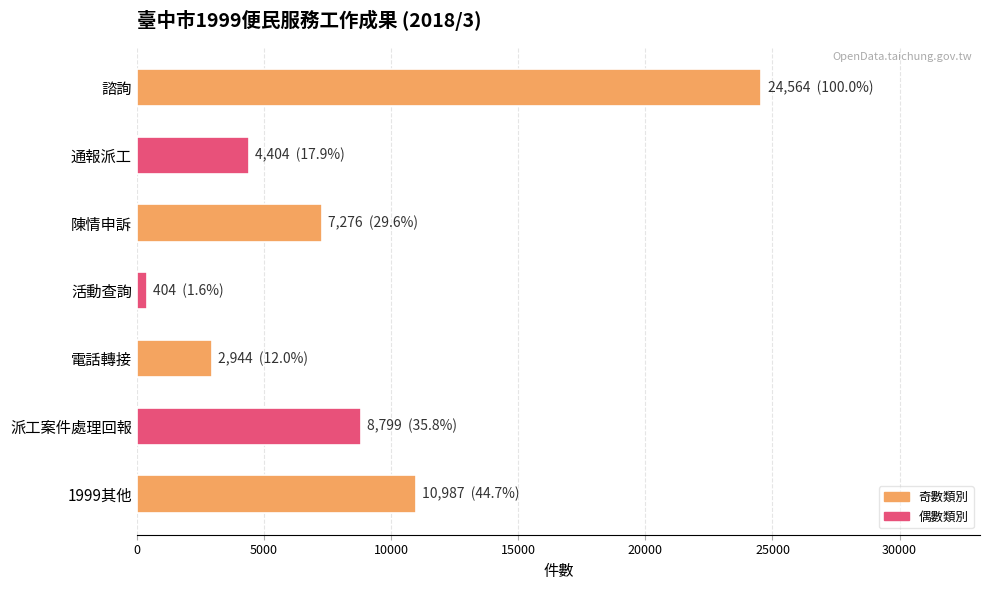

What is the difference between the maximum and minimum values?

24160